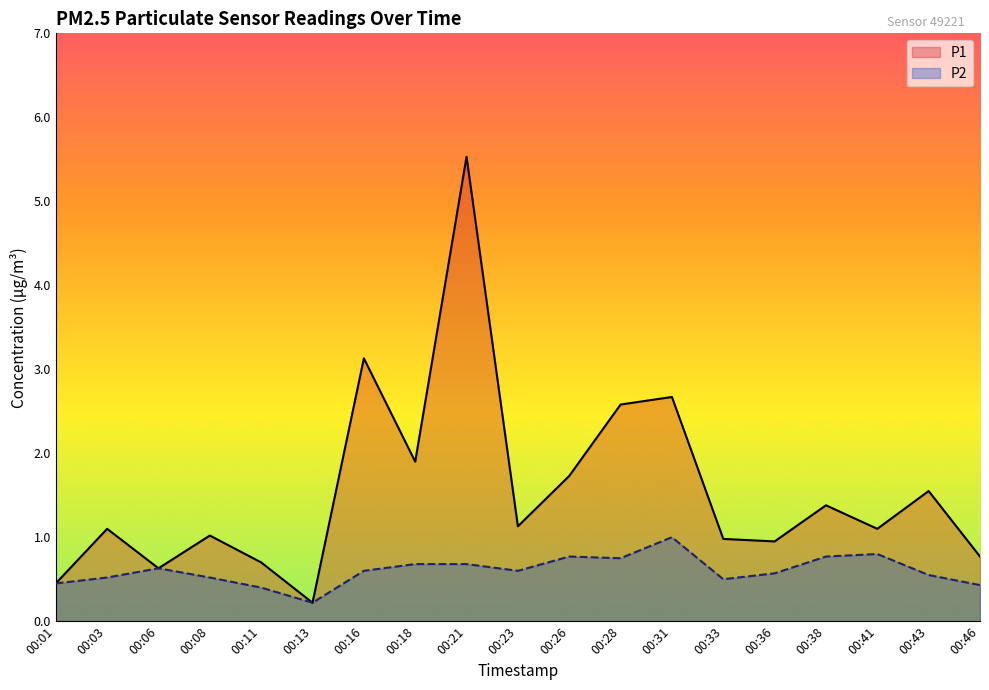

Reading left to right, what are all the values shown in this chart?

P1: 0.5	1.1	0.6	1.0	0.7	0.2	3.1	1.9	5.5	1.1	1.7	2.6	2.7	1.0	0.9	1.4	1.1	1.6	0.8
P2: 0.5	0.5	0.6	0.5	0.4	0.2	0.6	0.7	0.7	0.6	0.8	0.8	1.0	0.5	0.6	0.8	0.8	0.6	0.4